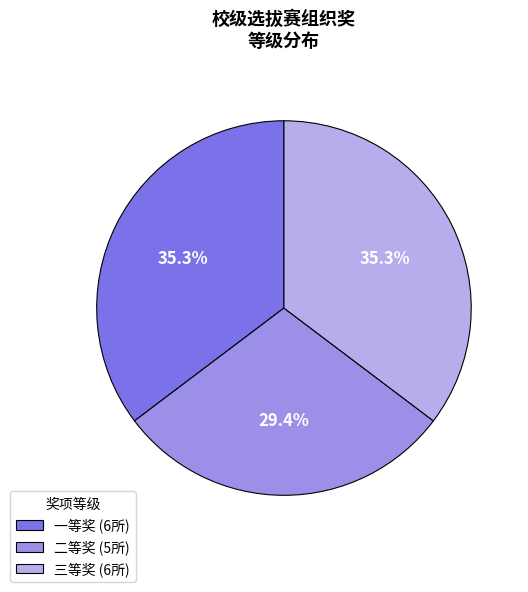

Approximately how many times larger is the value at 二等奖 compared to 三等奖?

0.8